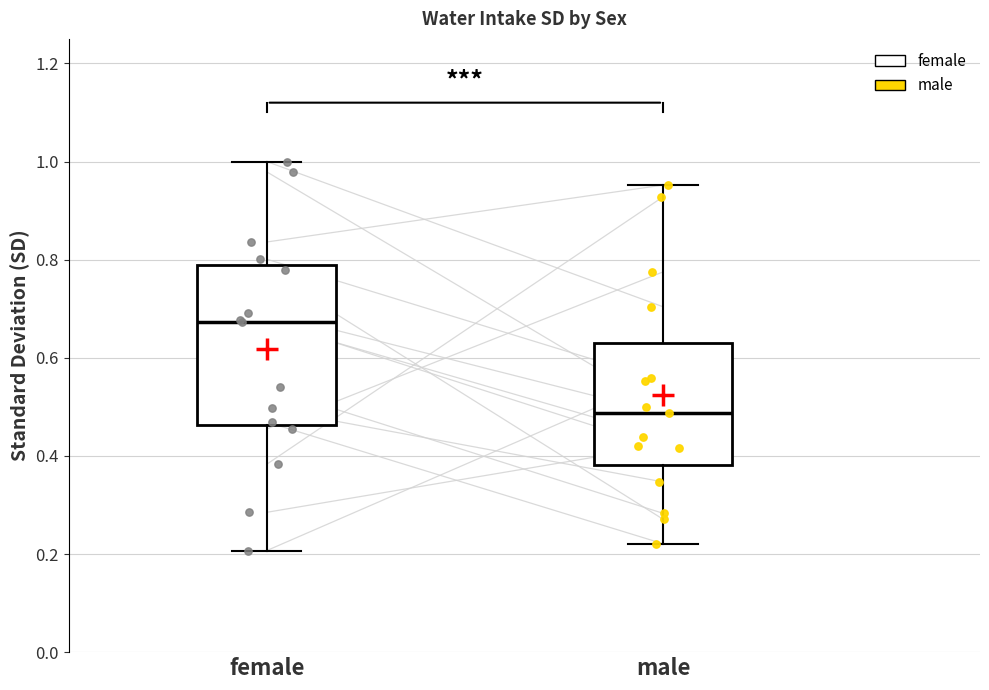

Where does the upper whisker of the box for male end on the y-axis? The values are not printed on the chart, so give them approximately, as read against the axis.

0.96